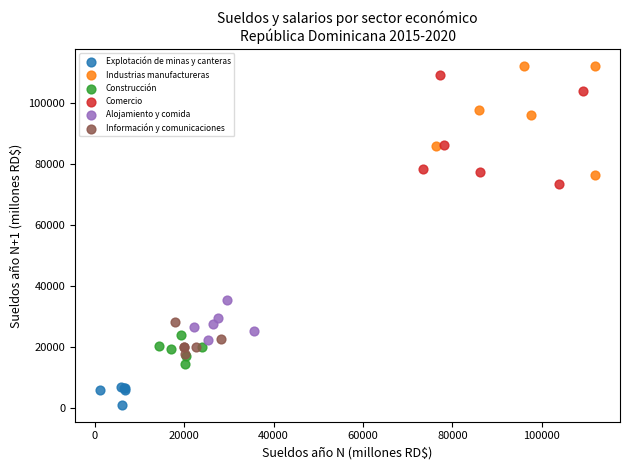

Which series contains the lowest Y value?

Explotación de minas y canteras